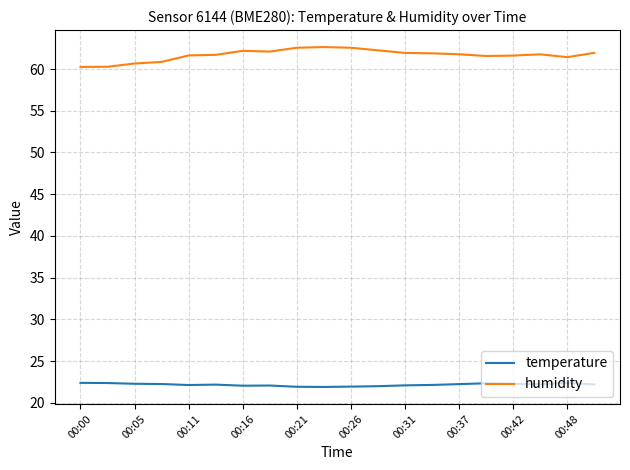

Which series has the largest total across all categories?

humidity